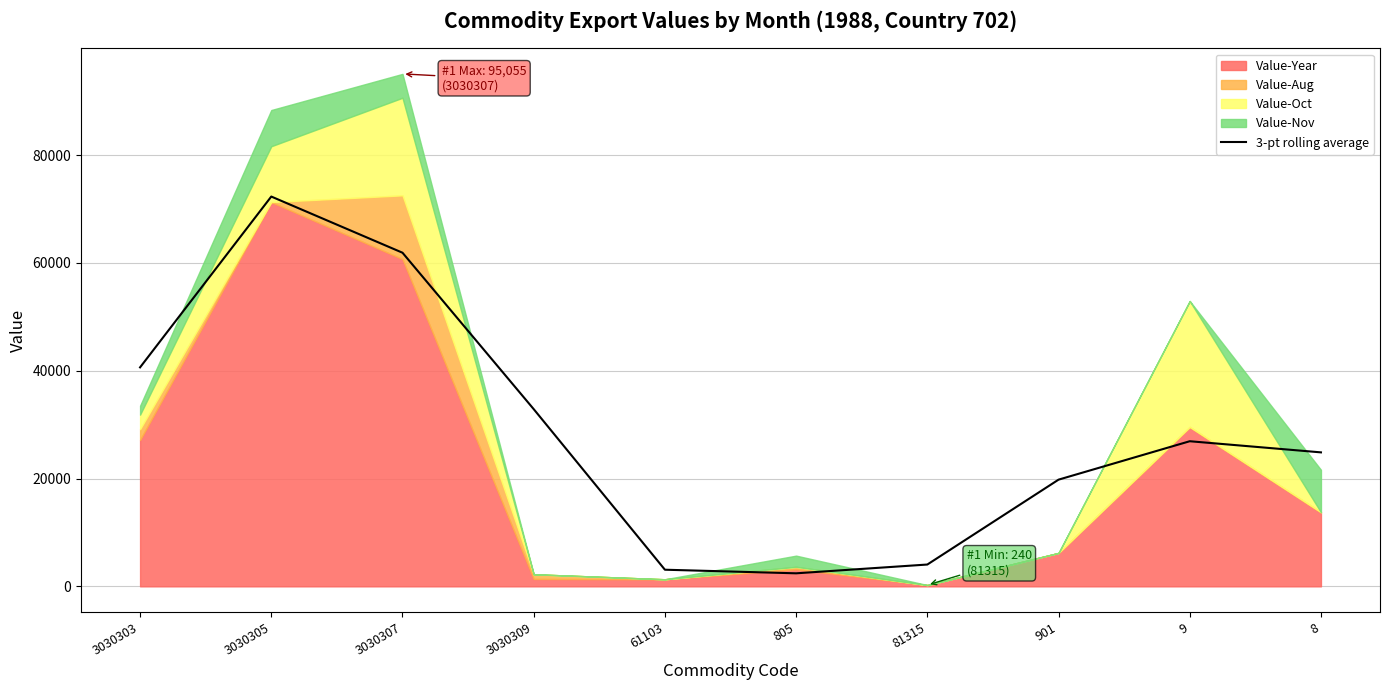

The value of 3-pt rolling average at 3030309 is 22370.8. True or false?

False